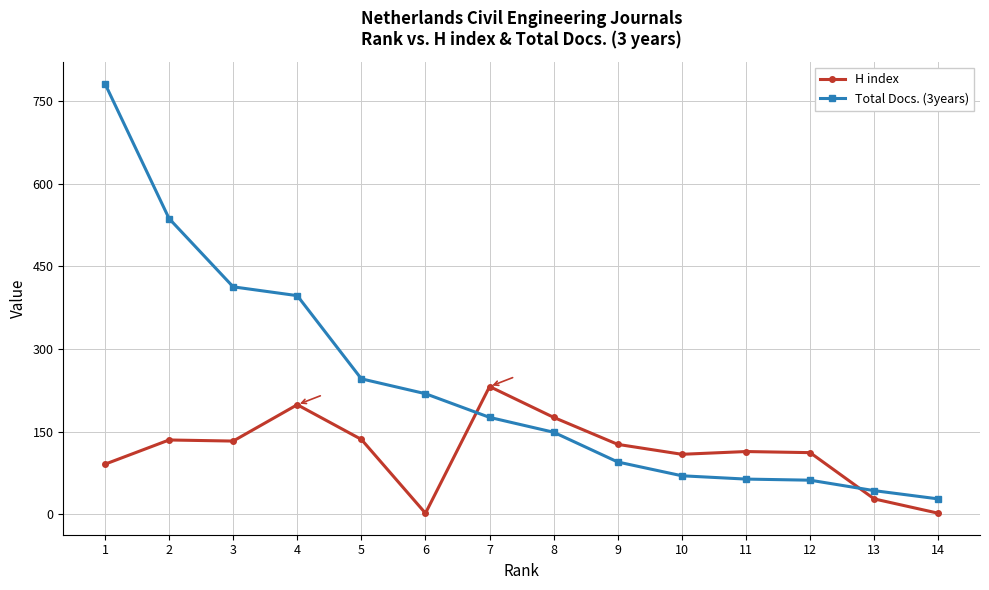

Between which two adjacent categories do Total Docs. (3years) and H index first intersect?

6 and 7